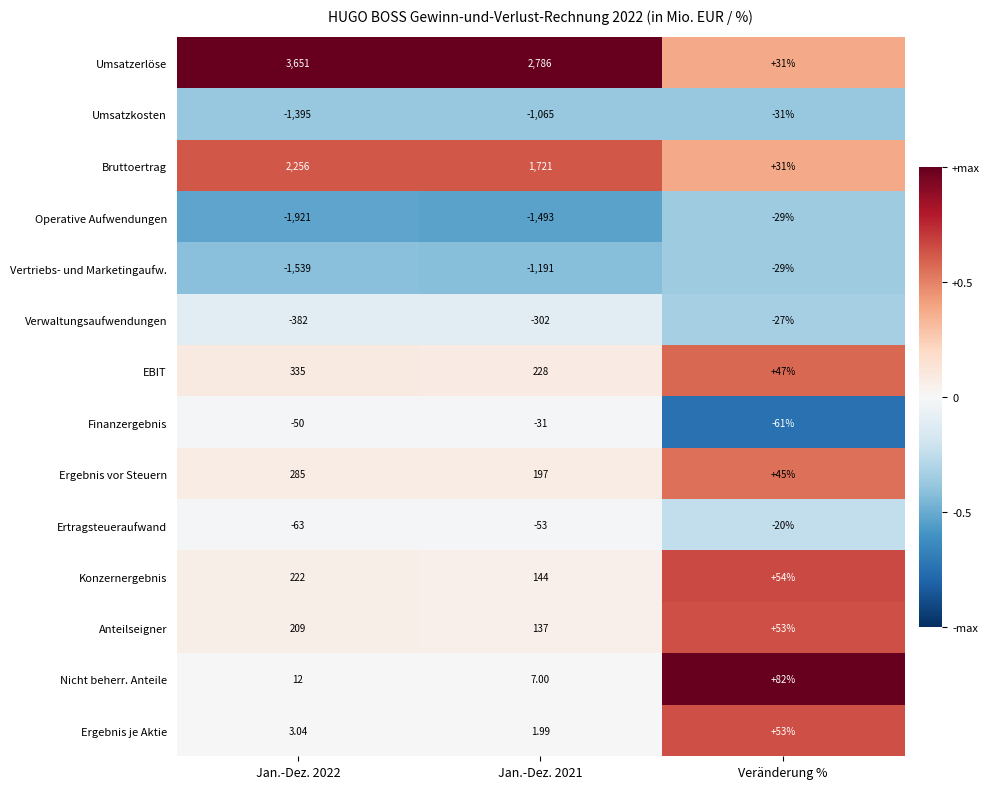

Which series has the widest spread of values?

Umsatzerlöse